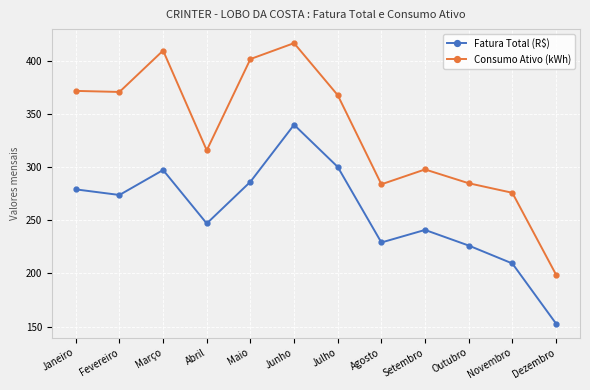

How many data points in Fatura Total (R$) are above 273?

6